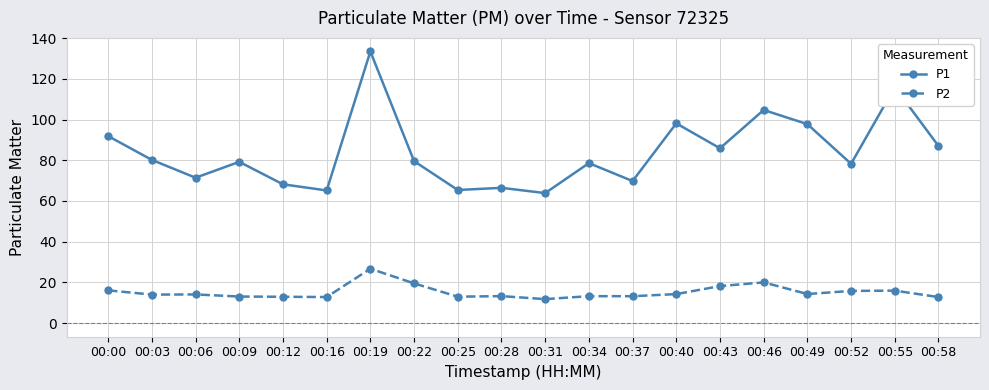

At which category is the sum across all series the highest?

00:19